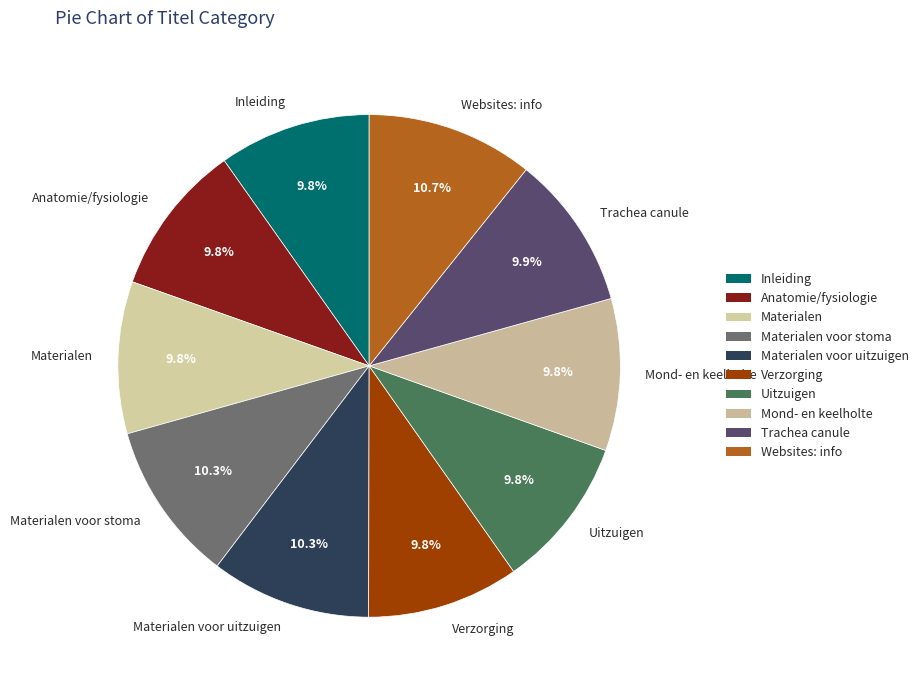

What is the total percentage of Materialen voor stoma and Verzorging?

20.1%